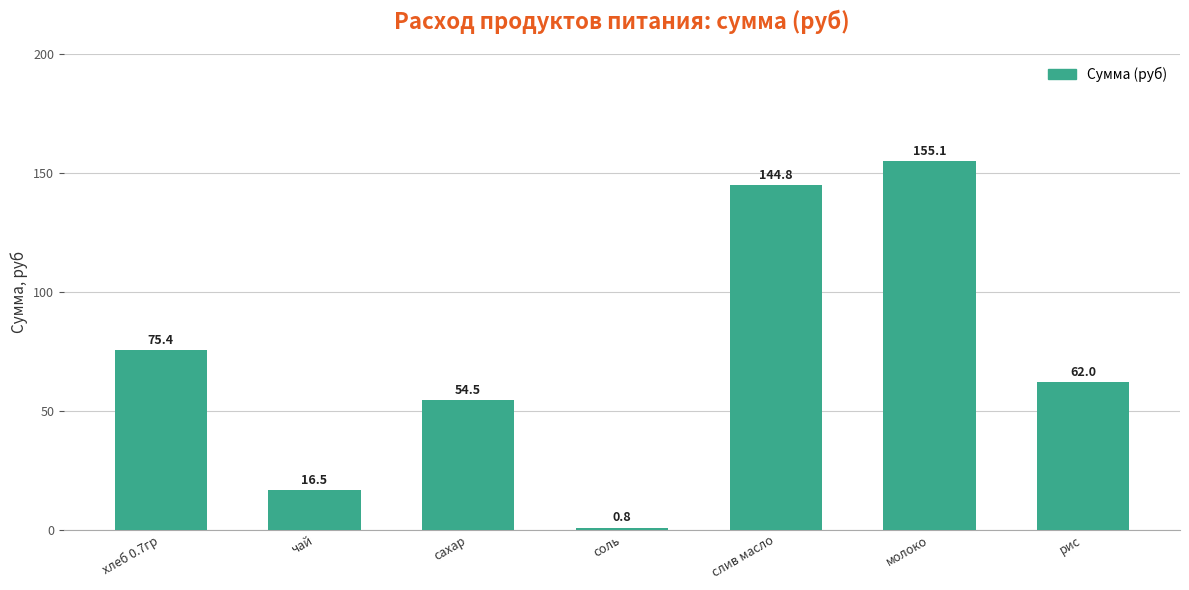

What is the difference between the second highest and minimum values?

144.0